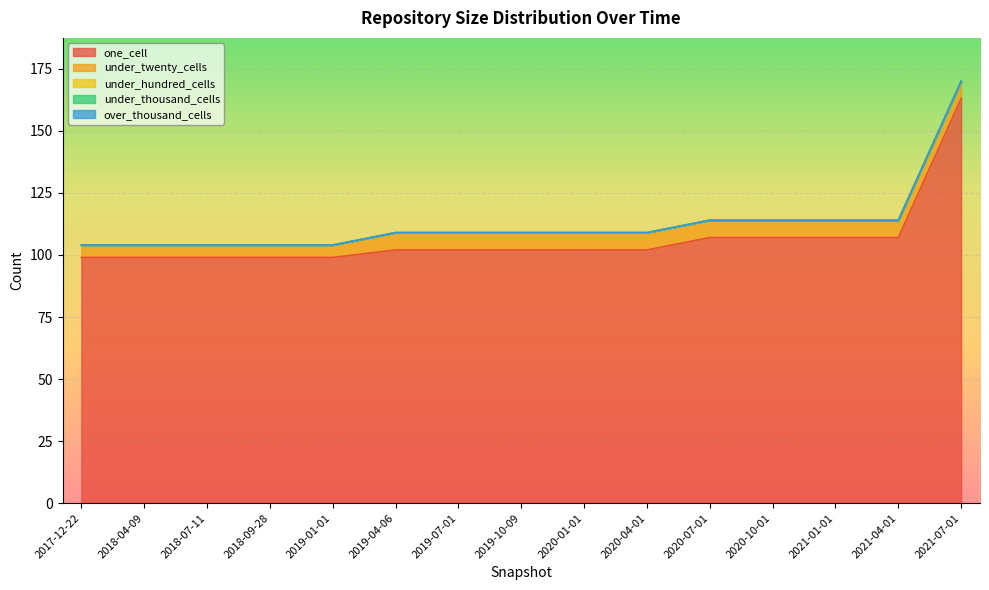

Count the number of categories in the chart.

15